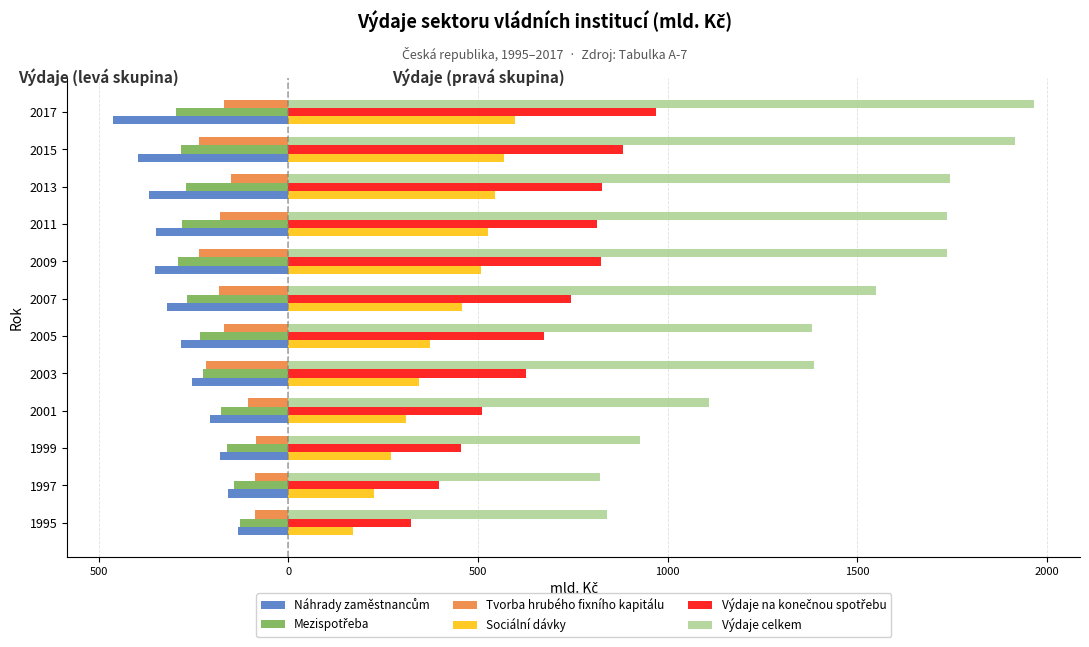

What is the maximum value shown in the chart?

1966.1